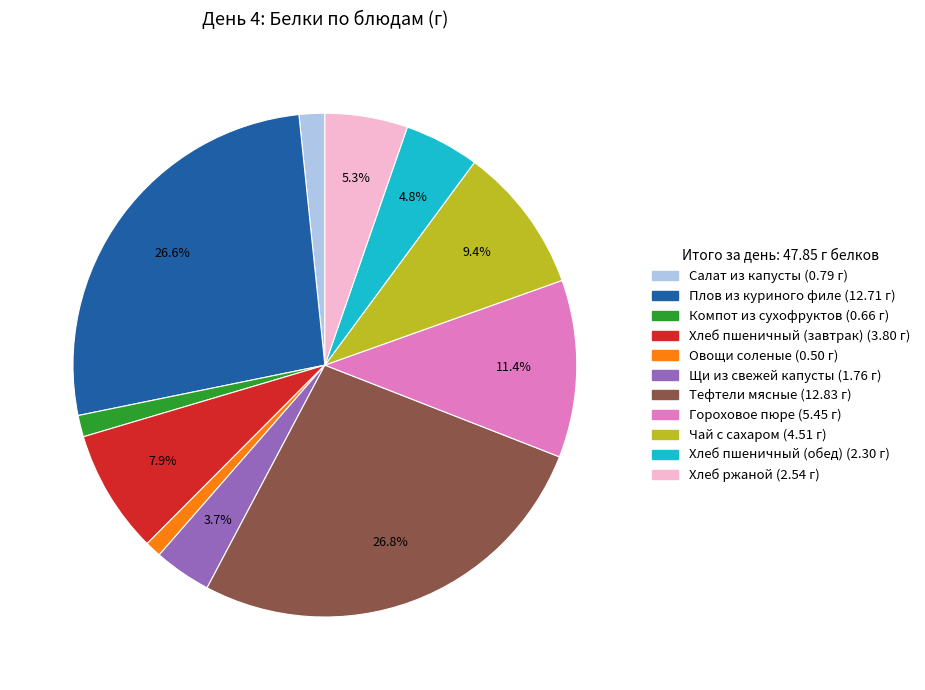

Between Хлеб пшеничный (завтрак) and Щи из свежей капусты, which is larger?

Хлеб пшеничный (завтрак)